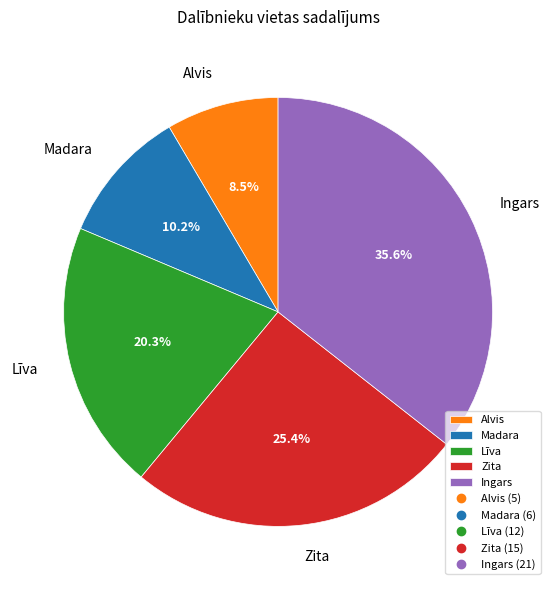

Do Alvis and Ingars together represent more than half of the pie?

No